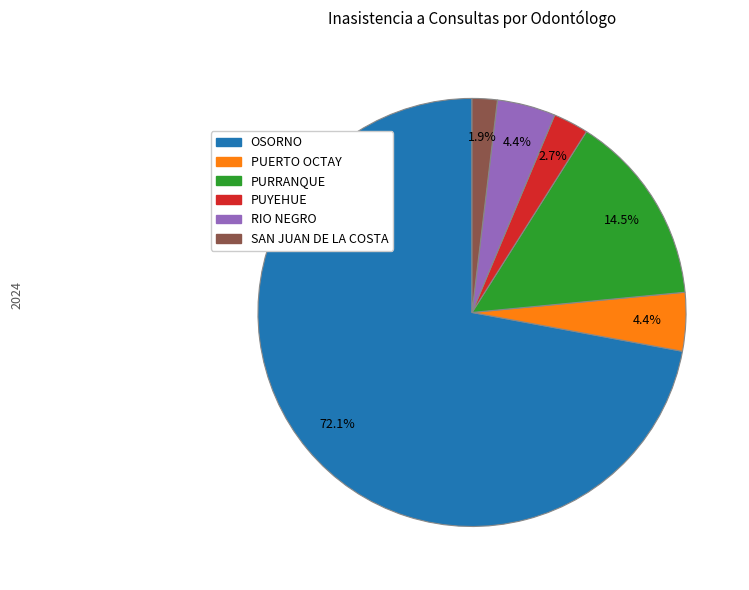

Approximately how many times larger is the value at PUYEHUE compared to PURRANQUE?

0.2